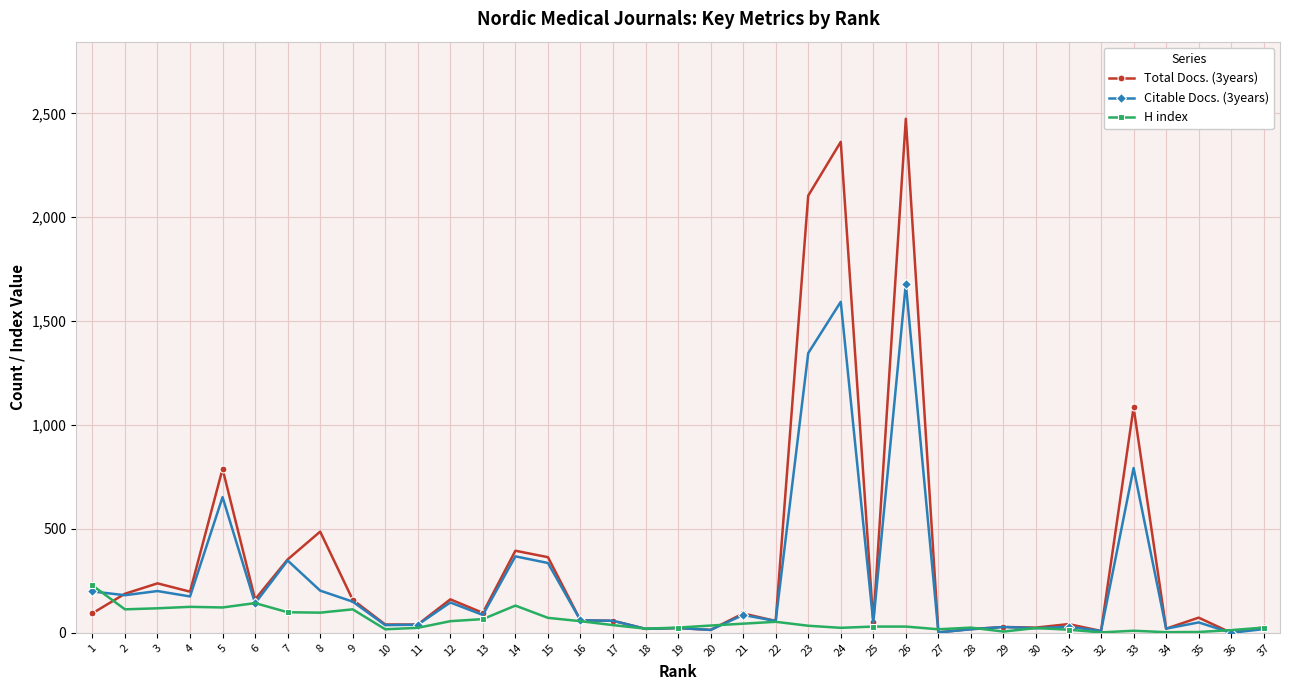

How many categories are shown in the chart?

37